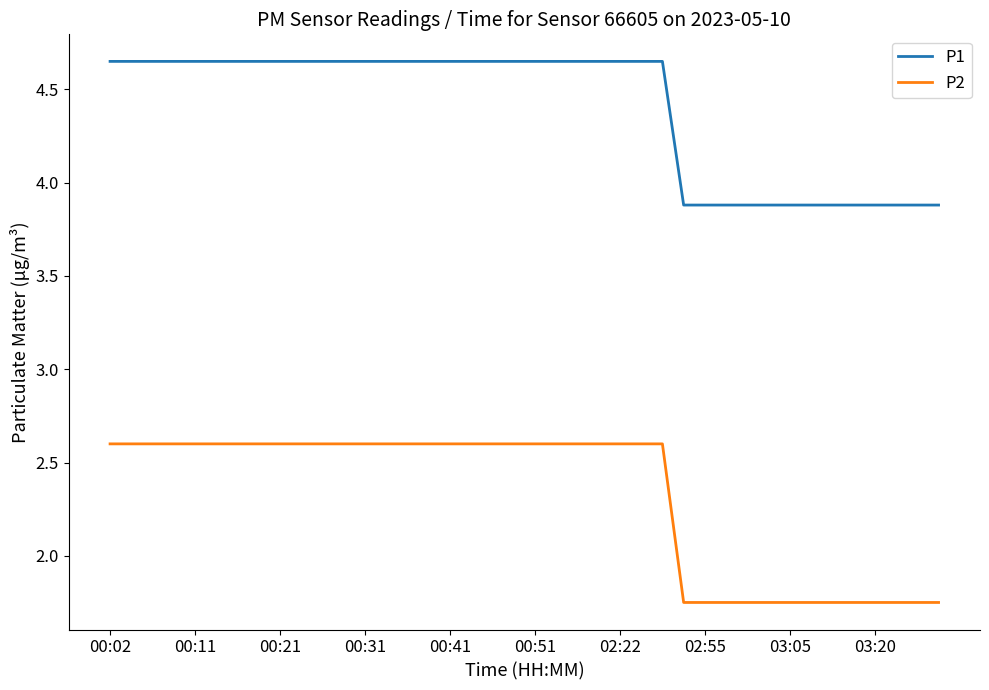

At how many categories does at least one series exceed 3?

40